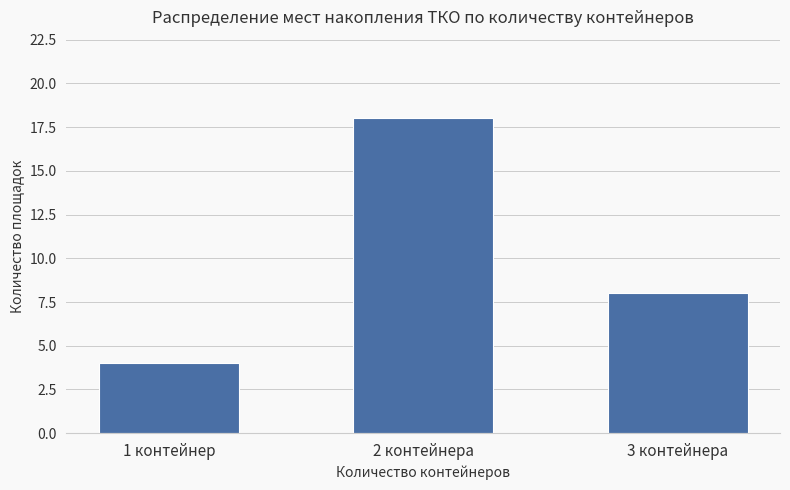

Which label corresponds to the largest value in the chart?

2 контейнера